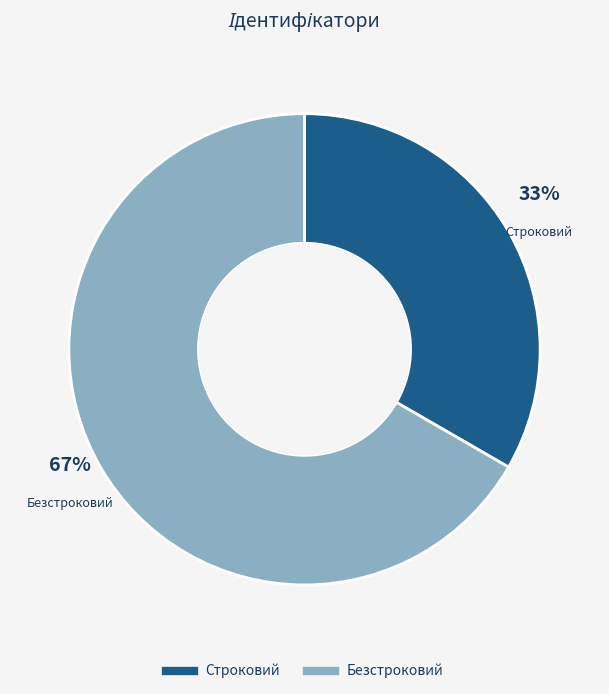

What is the majority slice?

Безстроковий